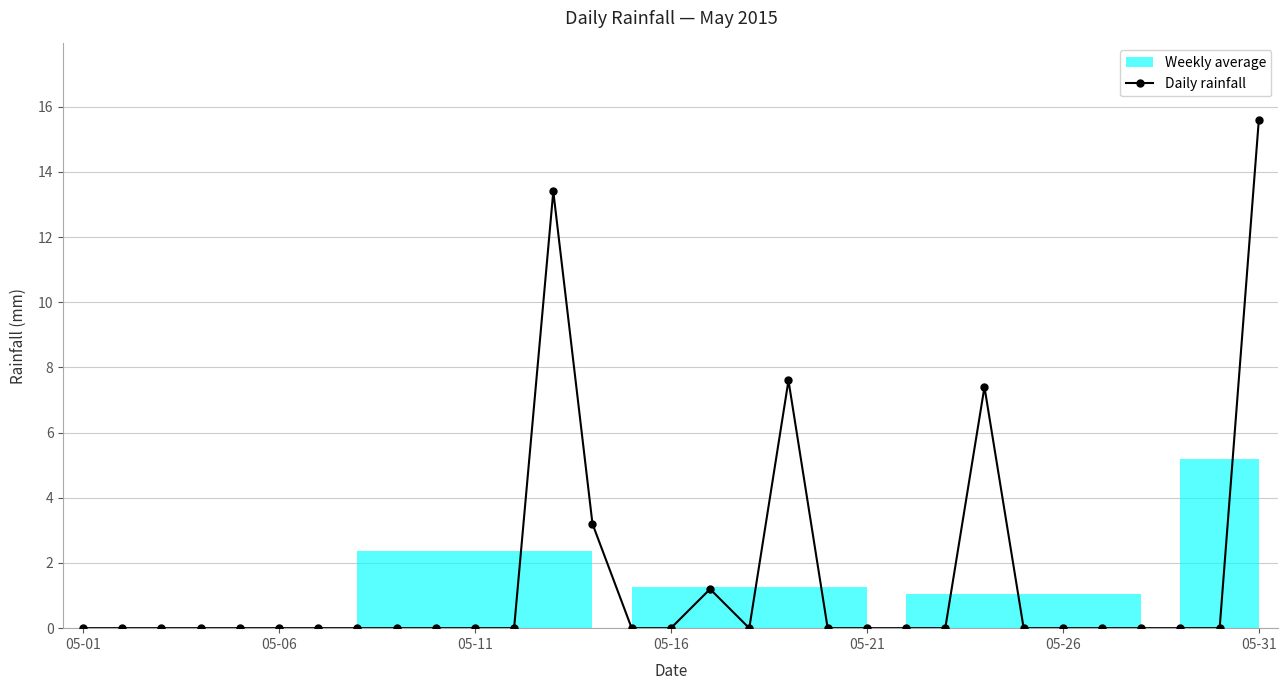

Is it true that Daily rainfall equals 0.0 at 05-21?

True